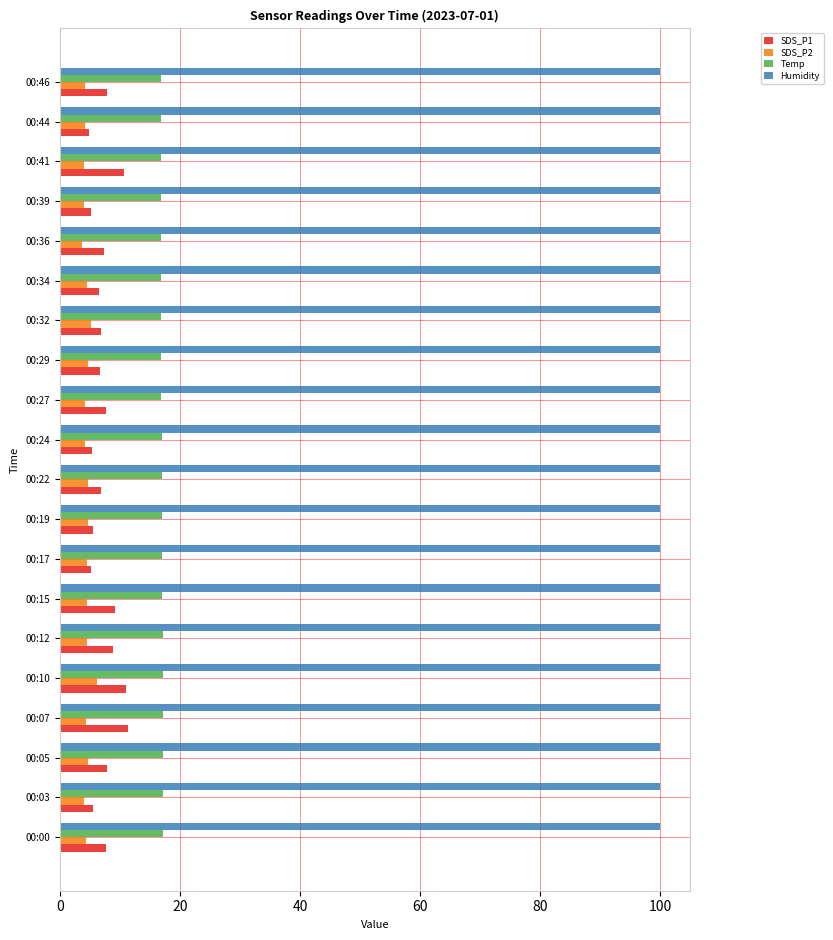

The value of Humidity at 00:22 is 99.9. True or false?

True